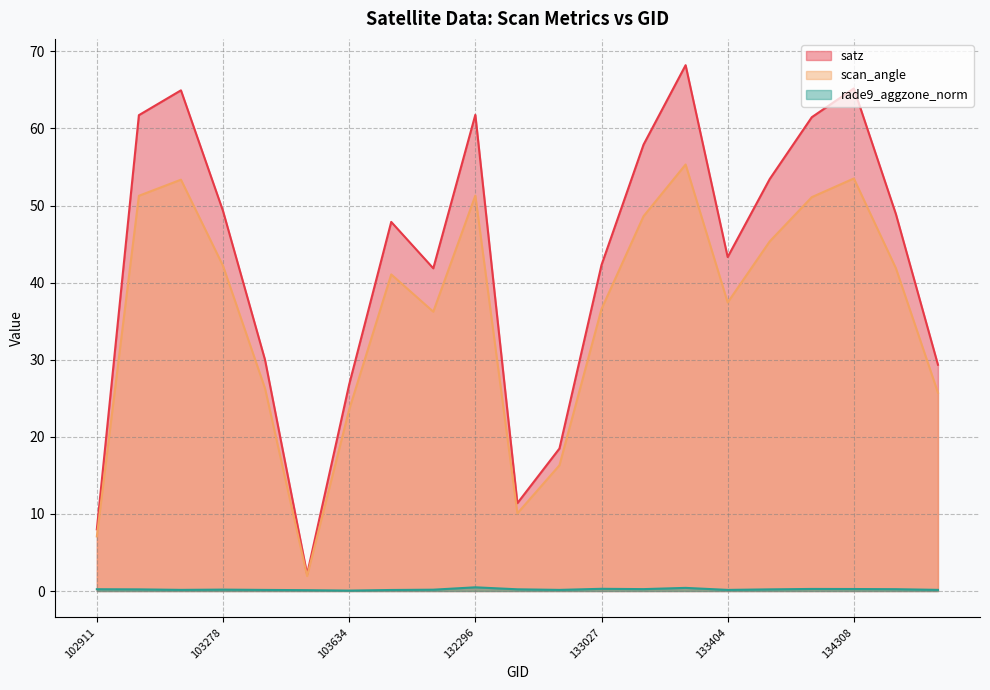

How many lines are shown in the chart?

3